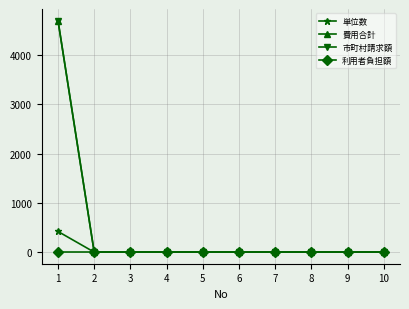

True or false: 市町村請求額 and 単位数 intersect in this chart.

False